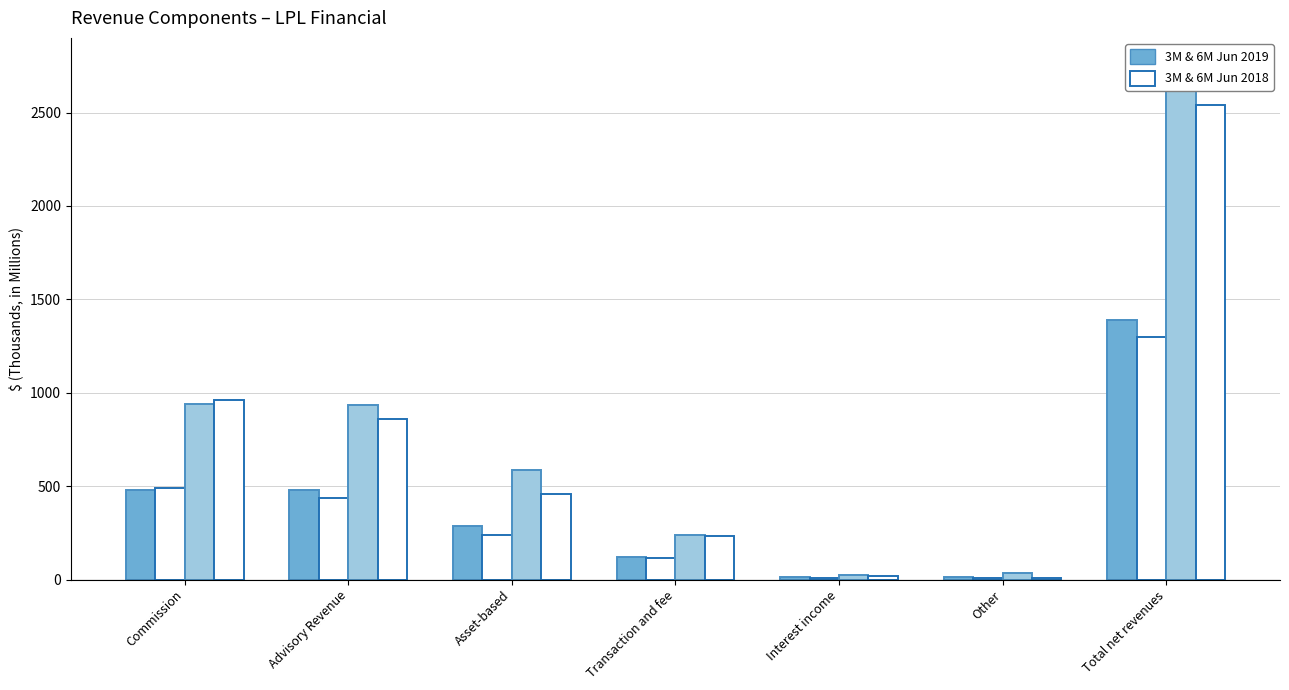

Which label corresponds to the smallest value in the chart?

Other